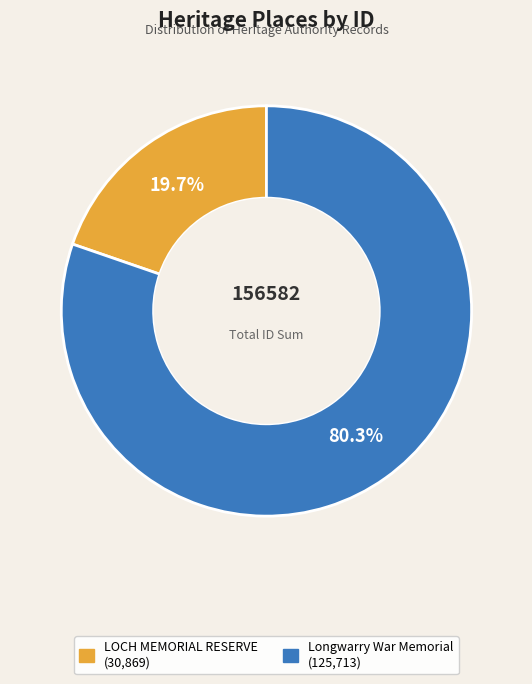

To the nearest percent, what is the difference between the largest and smallest slice percentages?

61%